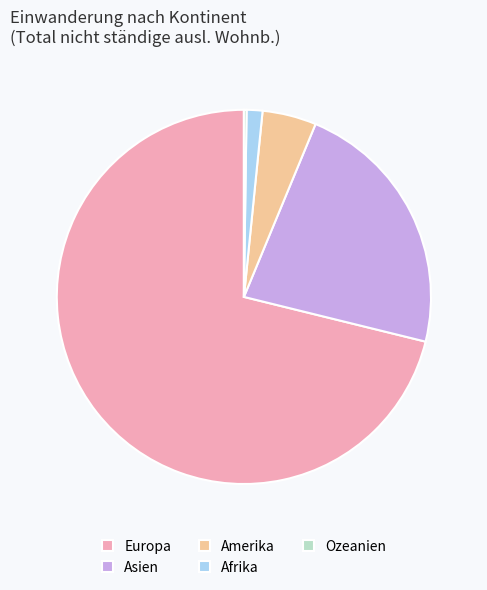

What is the ratio of the value at Asien to the value at Amerika?

4.8